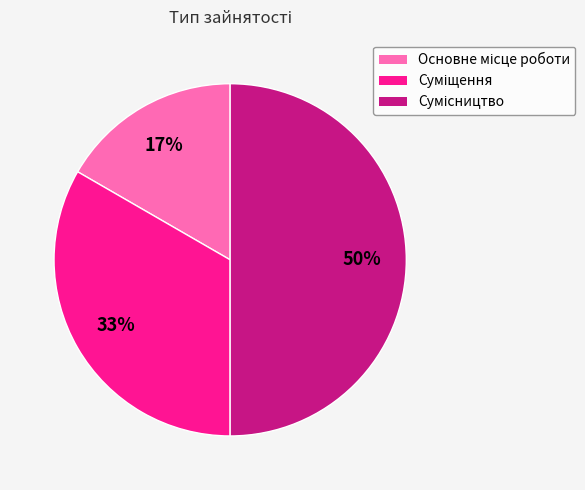

To the nearest percent, what is the average slice percentage?

33%